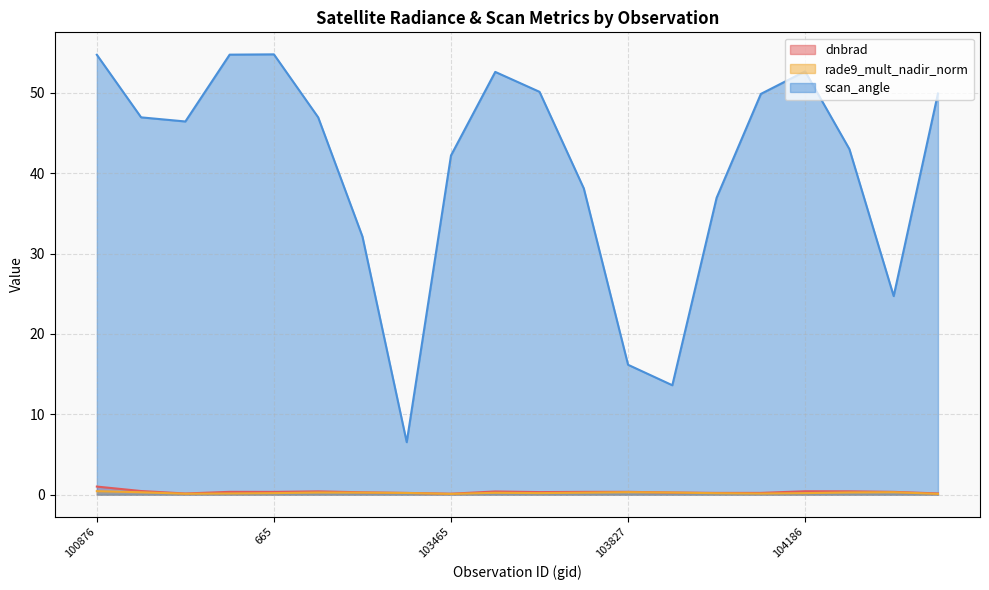

How many series are shown in this chart?

3